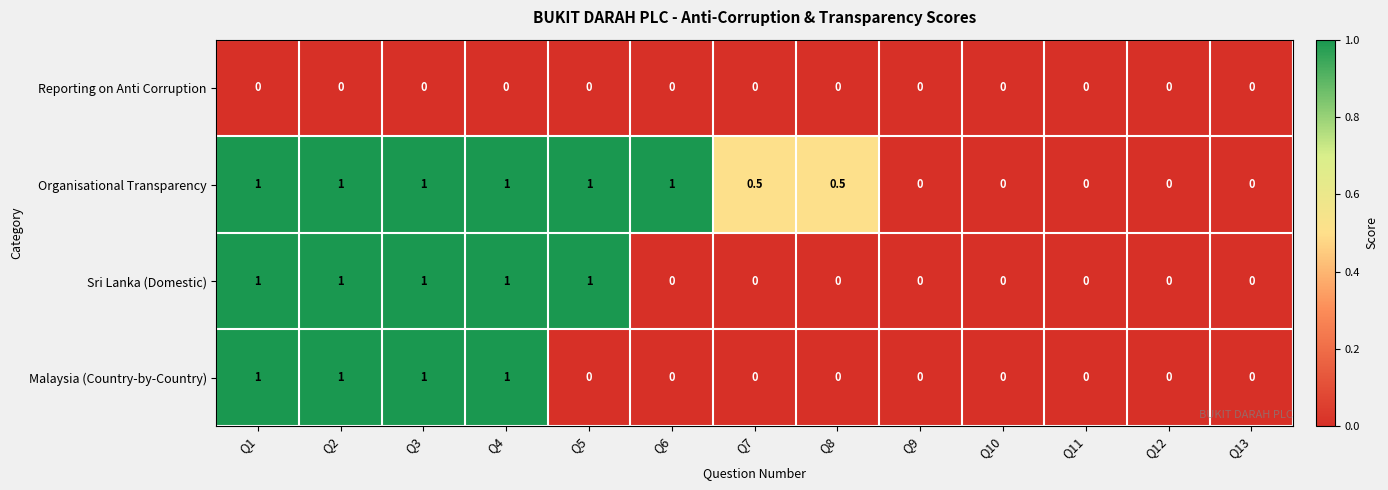

Between Q7 and Q13, which series saw the biggest shift?

Organisational Transparency